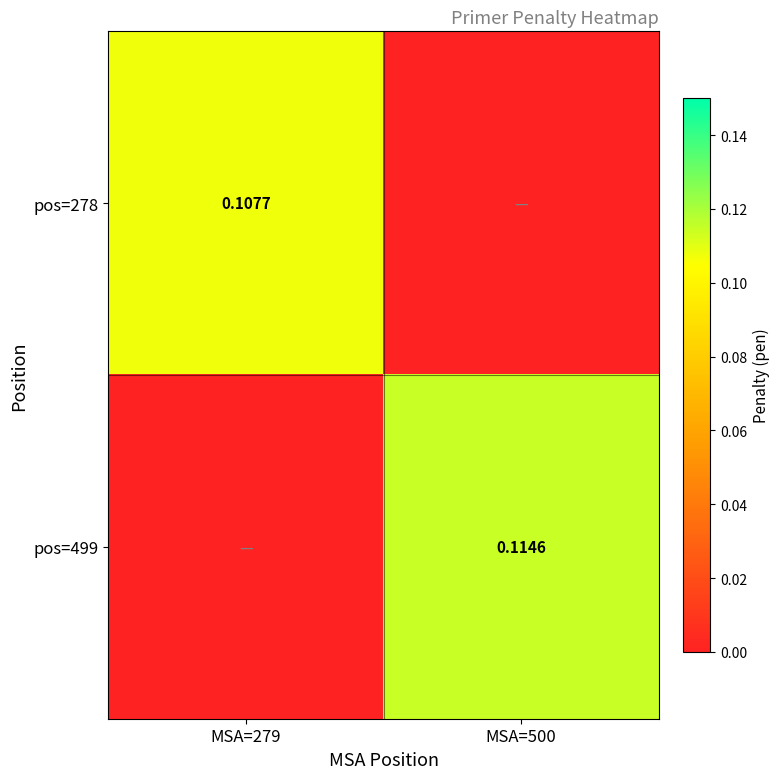

Where is pos=278 nearest to the value 0?

MSA=500